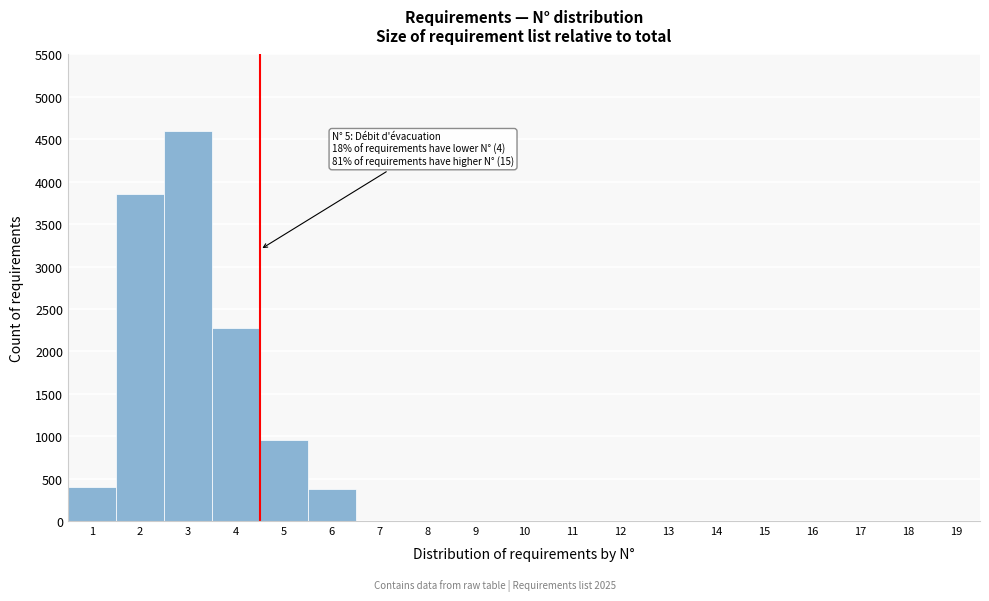

The value at 9 is 2263. True or false?

False